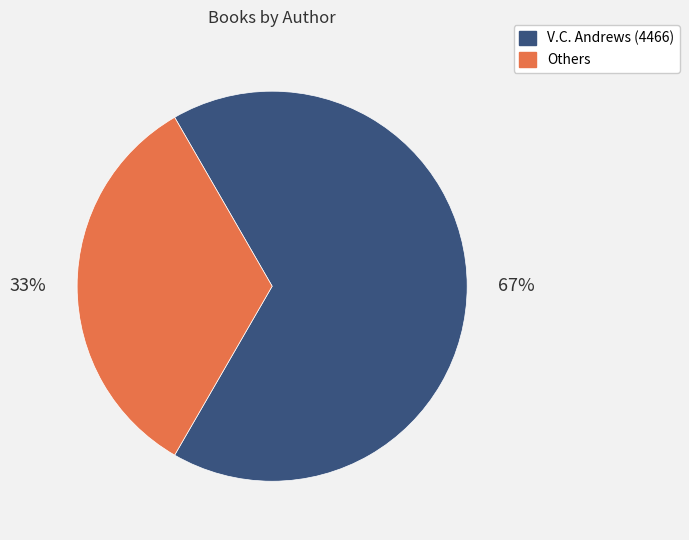

What percentage is the Others slice, to the nearest percent?

33%